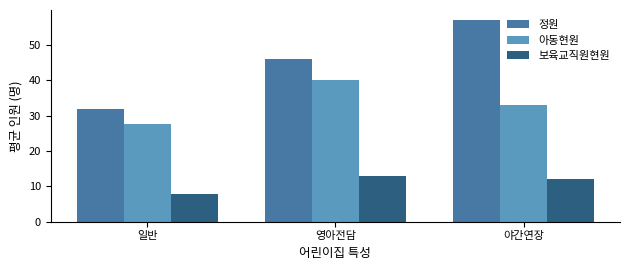

At which category does the chart reach its peak across all series?

야간연장